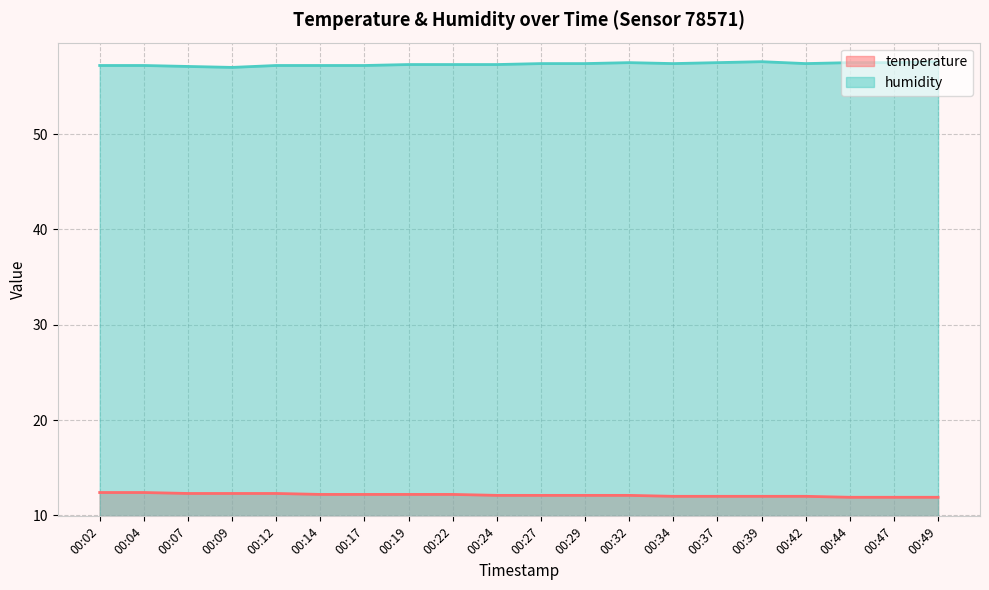

At which label does temperature reach its minimum?

00:44